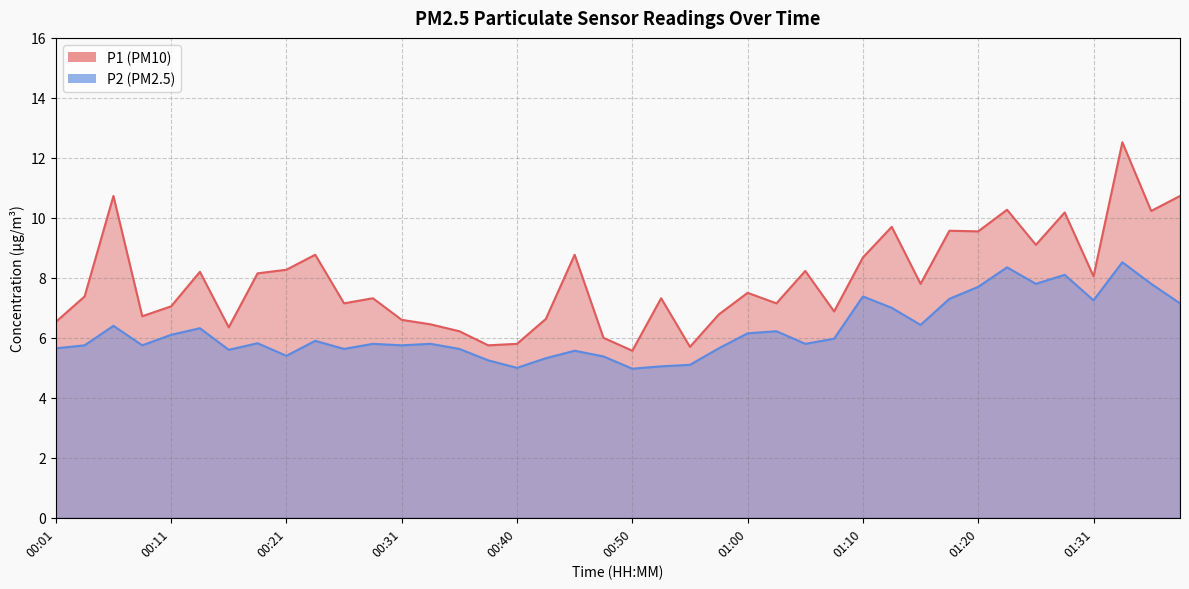

Count the number of categories in the chart.

40